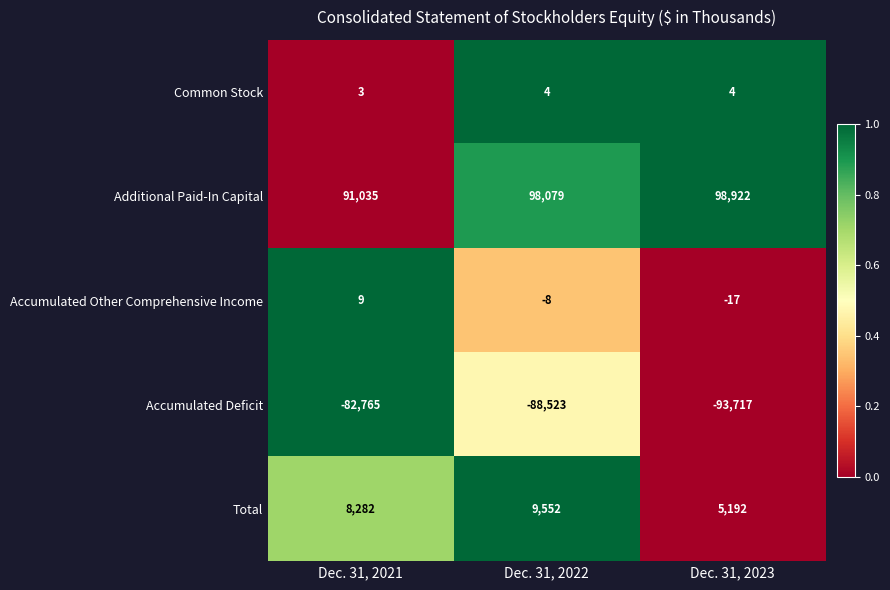

Reading left to right, transcribe all the data shown in this chart.

Common Stock: Dec. 31, 2021=3	Dec. 31, 2022=4	Dec. 31, 2023=4
Additional Paid-In Capital: Dec. 31, 2021=91035	Dec. 31, 2022=98079	Dec. 31, 2023=98922
Accumulated Other Comprehensive Income: Dec. 31, 2021=9	Dec. 31, 2022=-8	Dec. 31, 2023=-17
Accumulated Deficit: Dec. 31, 2021=-82765	Dec. 31, 2022=-88523	Dec. 31, 2023=-93717
Total: Dec. 31, 2021=8282	Dec. 31, 2022=9552	Dec. 31, 2023=5192